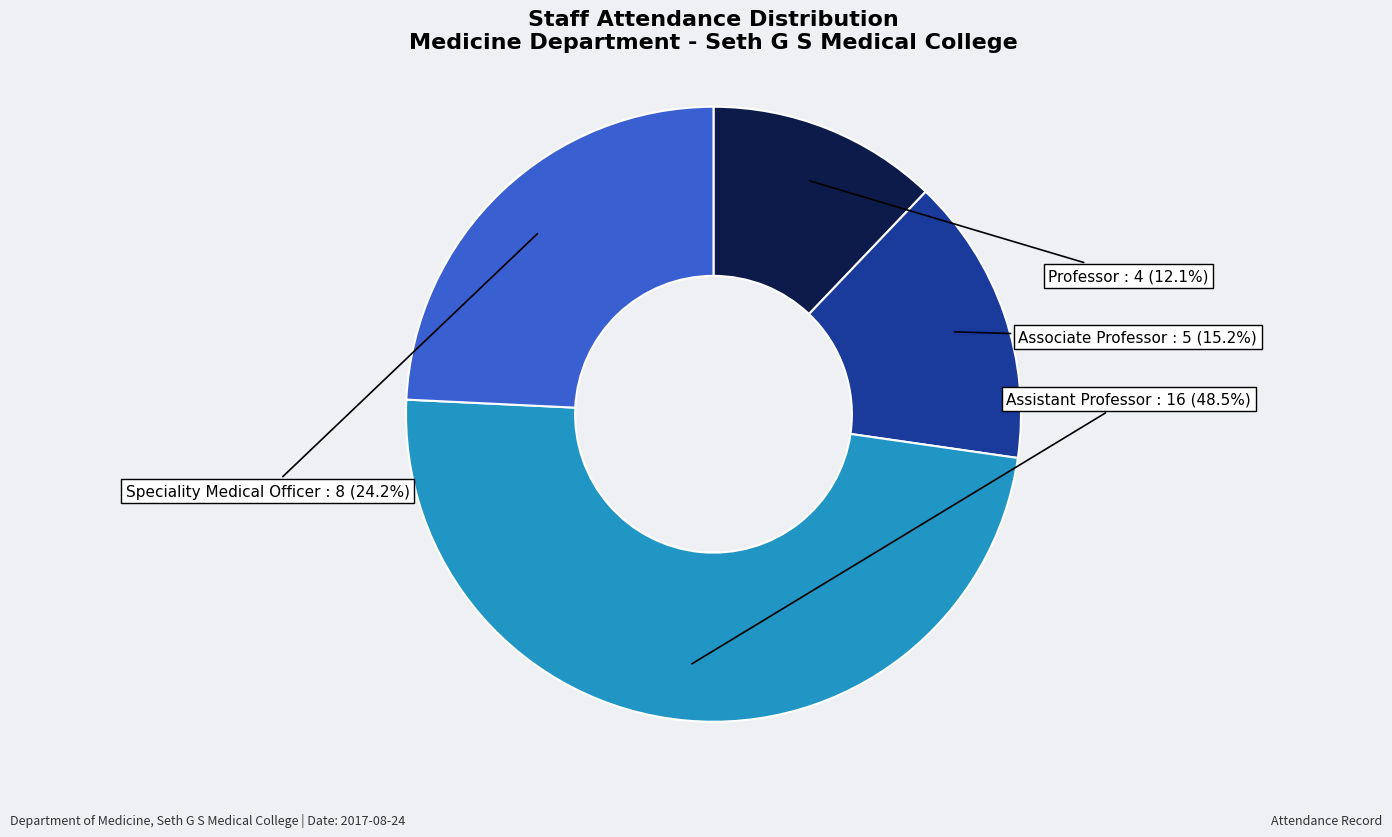

Combined, do Associate Professor and Professor account for over 50%?

No